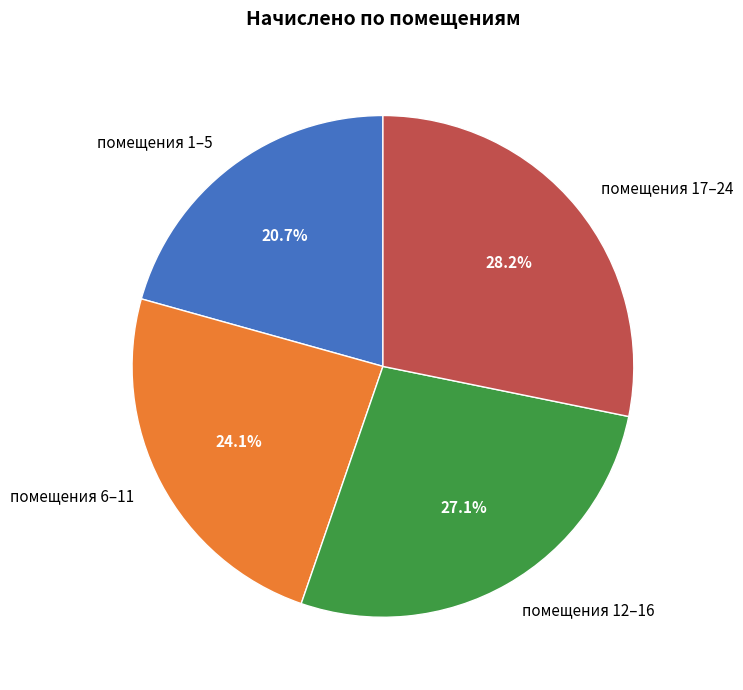

To the nearest percent, what is the average slice percentage?

25%